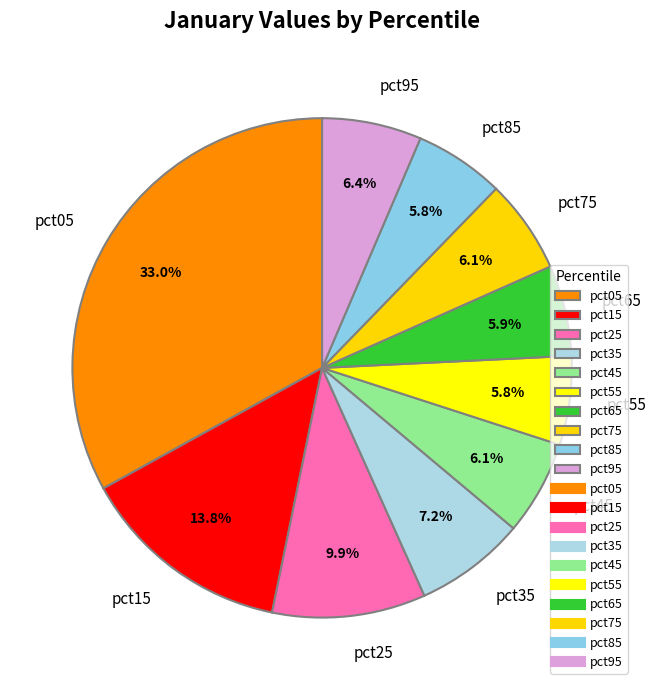

What is the largest slice in the pie chart?

pct05